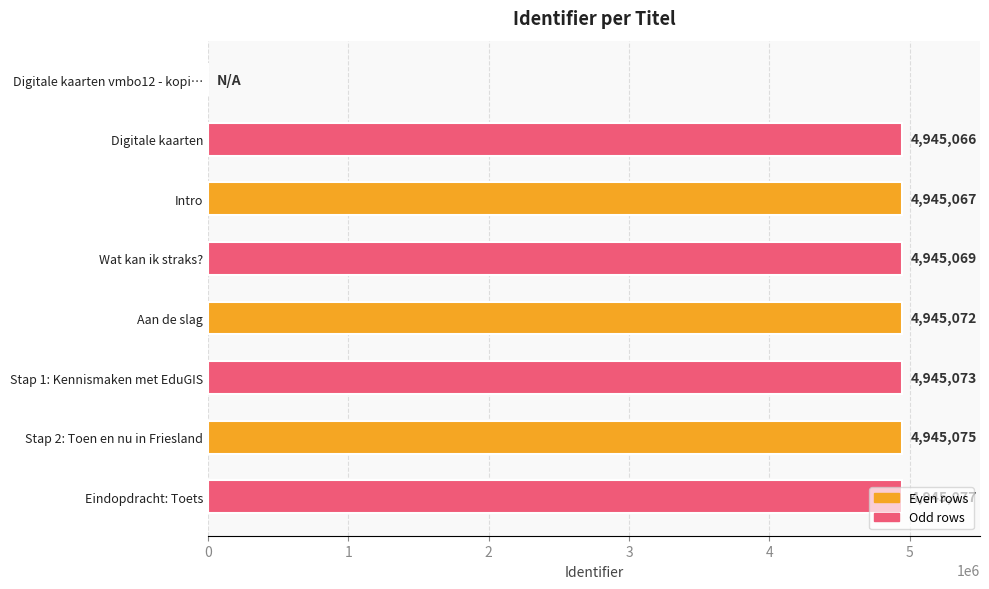

What is the sum of all values?

34615499